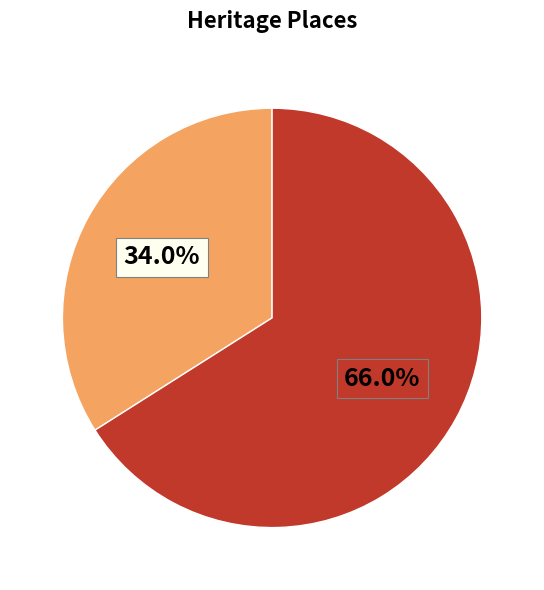

Is there a majority slice in this chart?

Yes